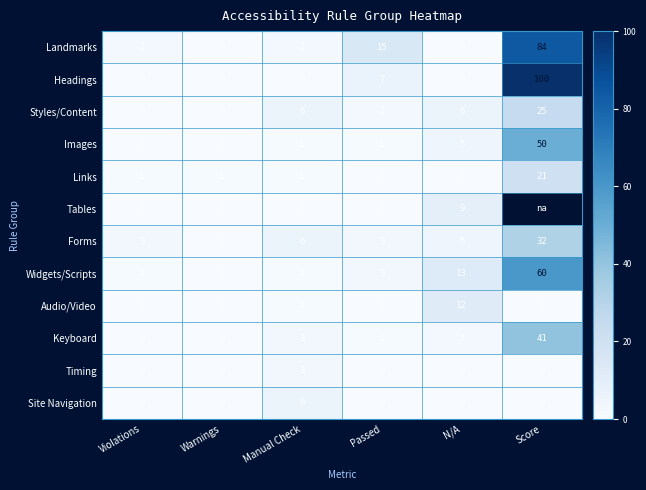

Is it true that Links equals 2 at Violations?

False